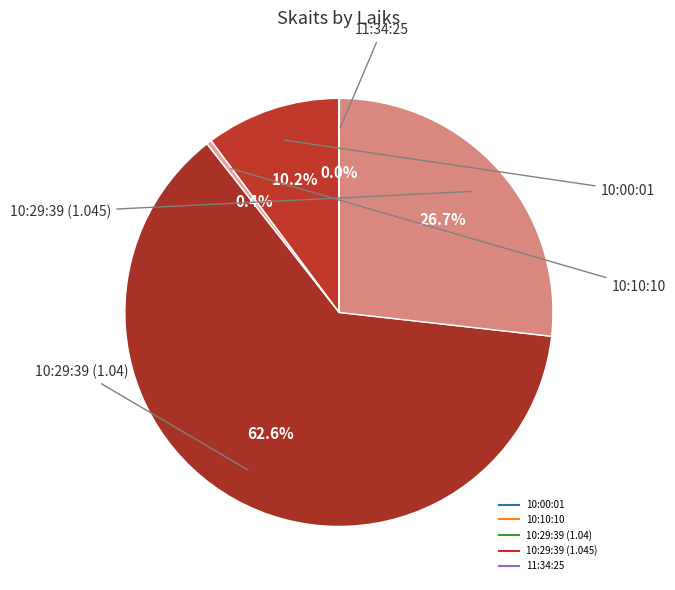

Which category has the smallest portion of the pie?

11:34:25